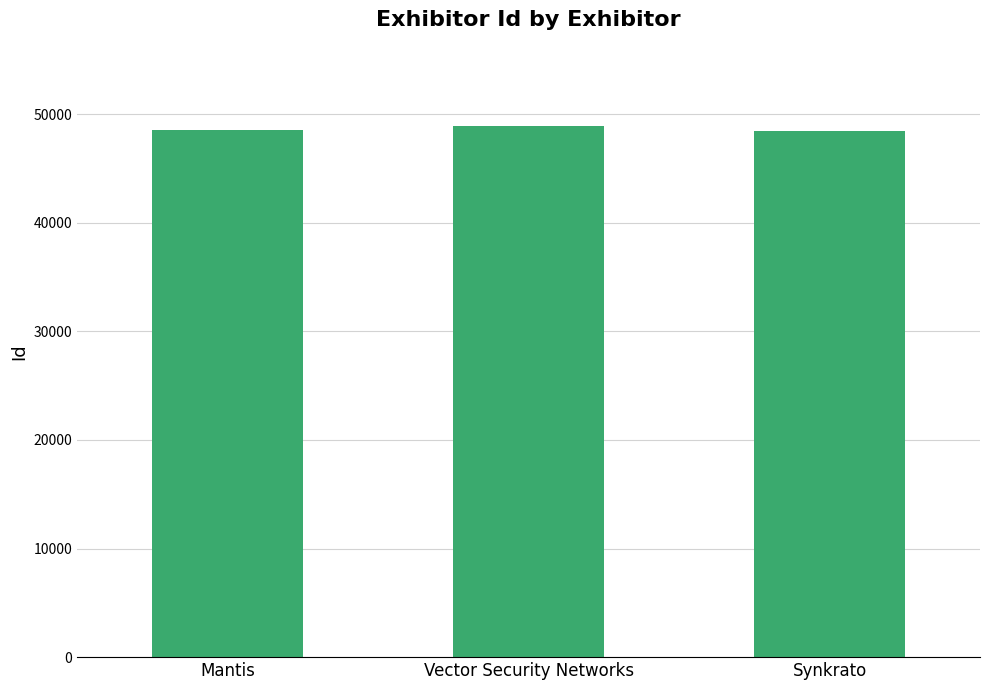

What is the average value?

48649